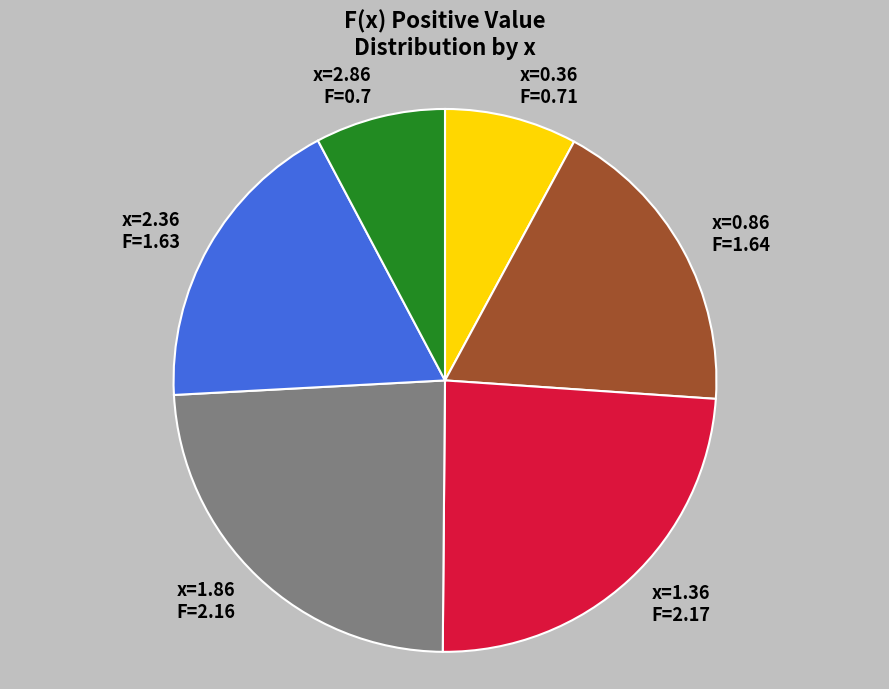

Does any single category account for the majority?

No